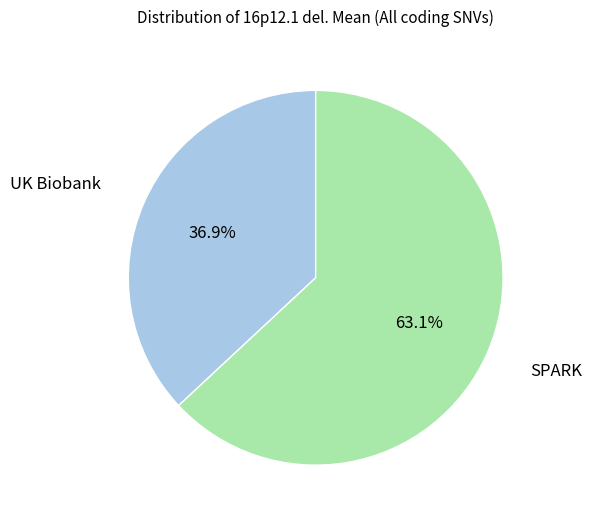

Does any single category account for the majority?

Yes